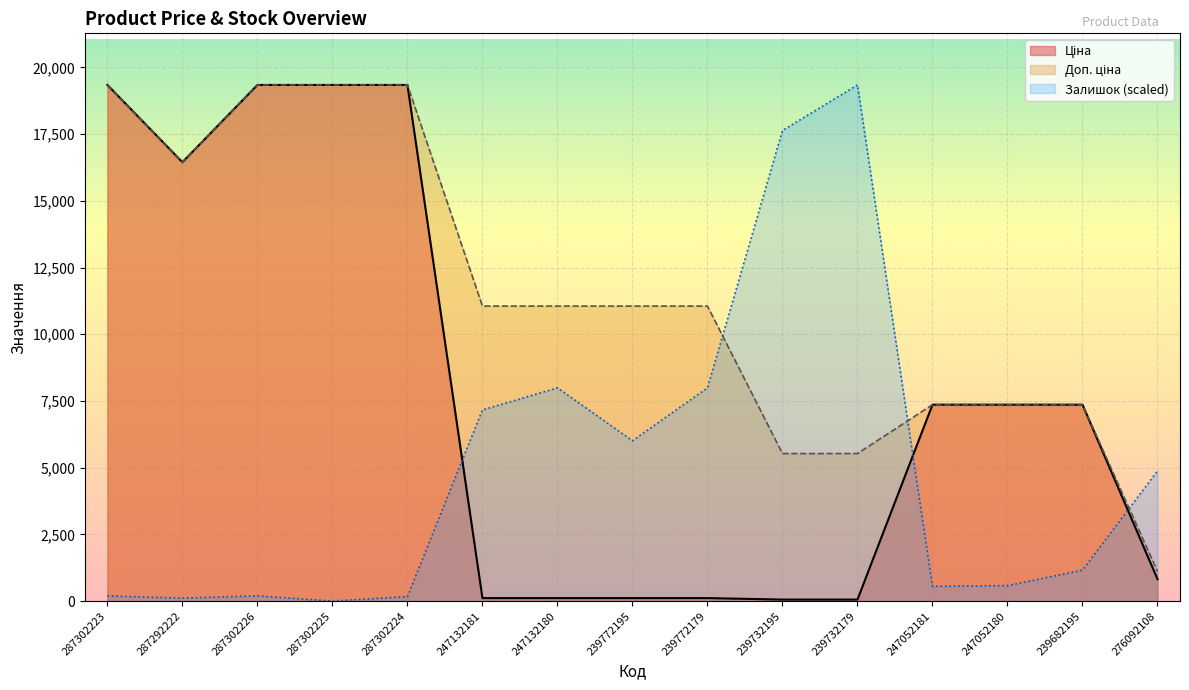

At which category does Доп. ціна reach its first local valley?

287292222